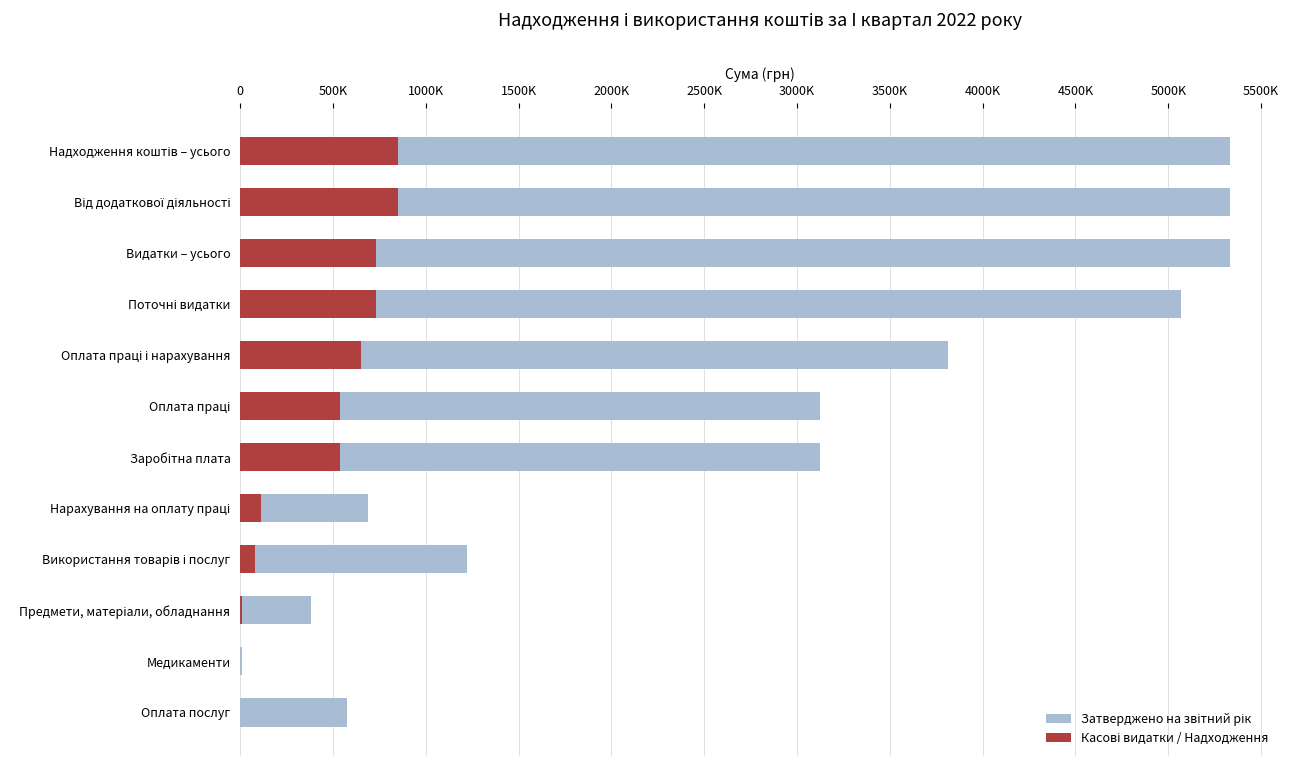

What position from the left is Медикаменти?

11